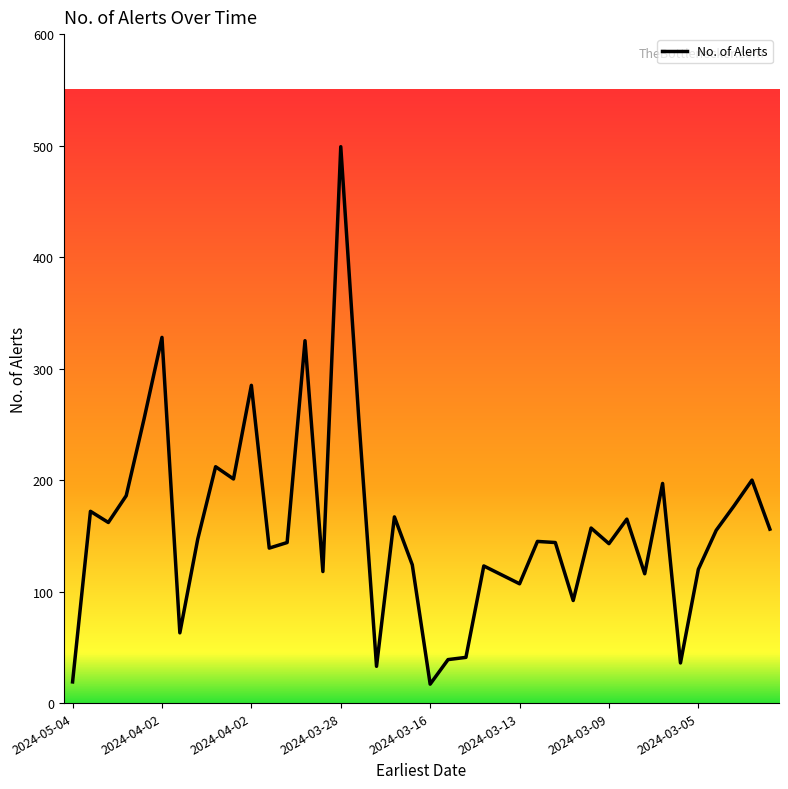

What is the smallest value displayed?

17